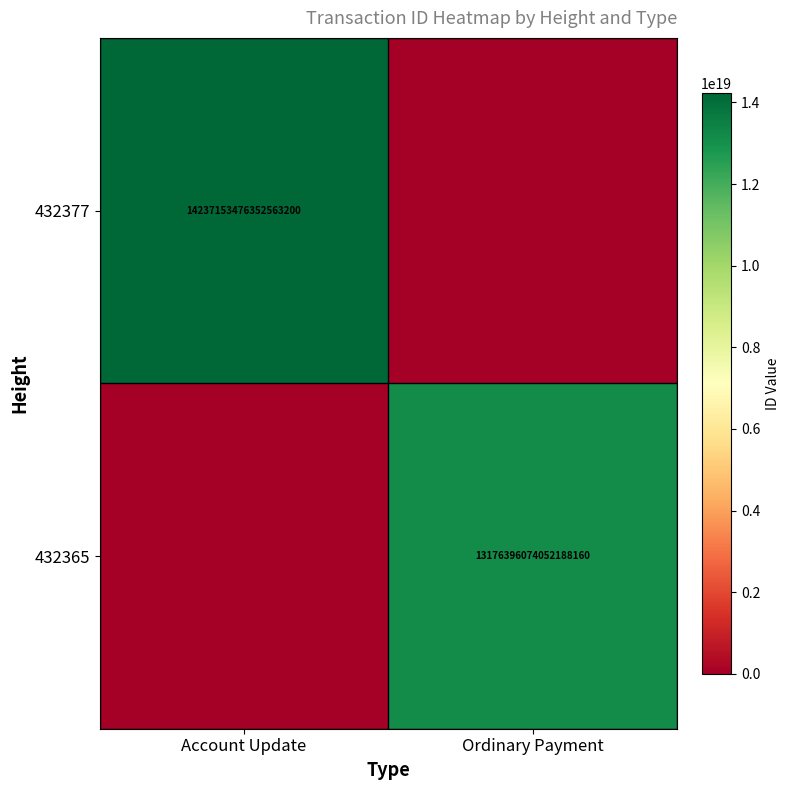

Is the value of 432365 at Ordinary Payment greater than the value of 432377 at Account Update?

No